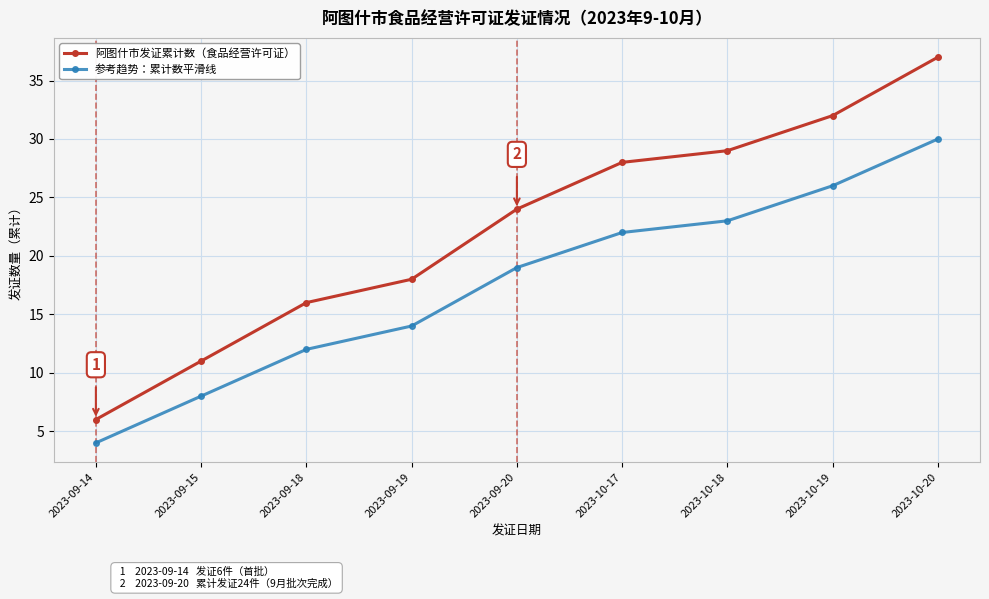

What are all the series names shown in the legend?

阿图什市发证累计数（食品经营许可证）, 参考趋势：累计数平滑线